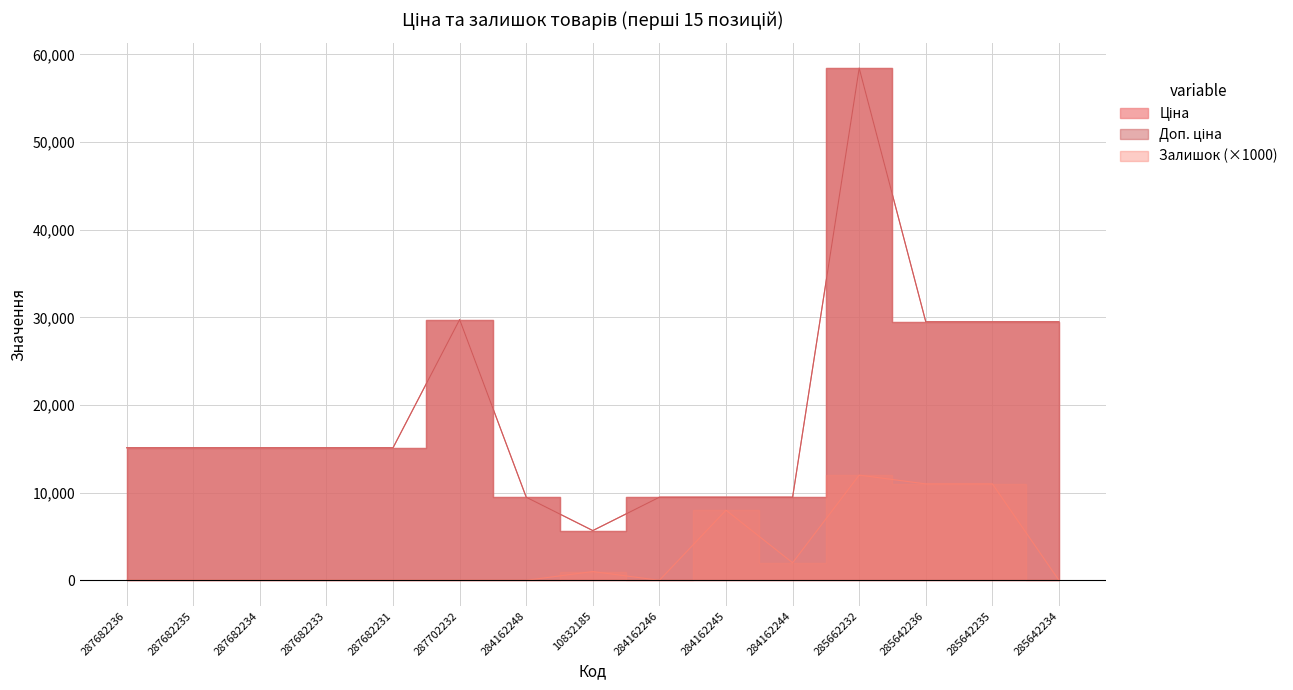

Where is the first local maximum for Доп. ціна?

287702232